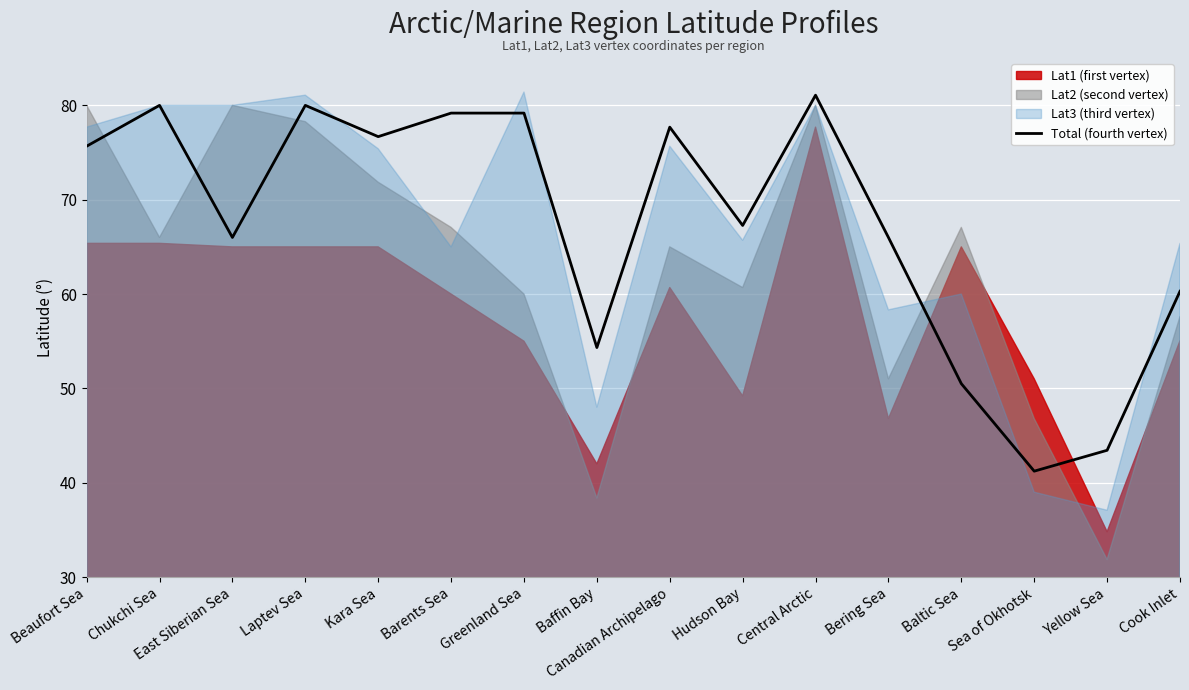

What position from the left is Bering Sea?

12